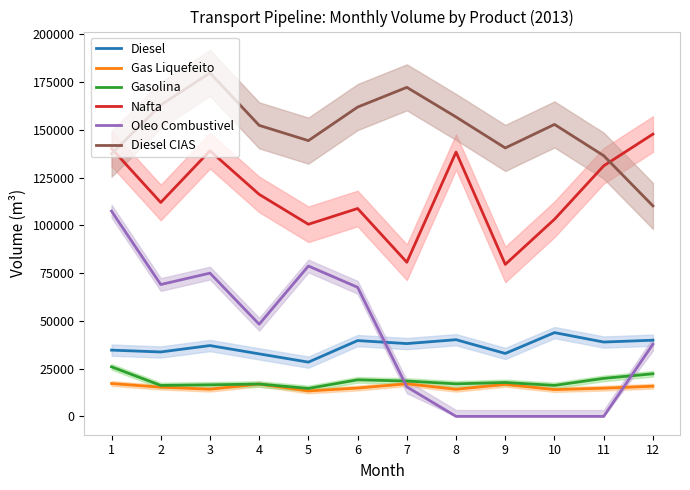

True or false: Diesel CIAS has a value of 32208 at 9.

False